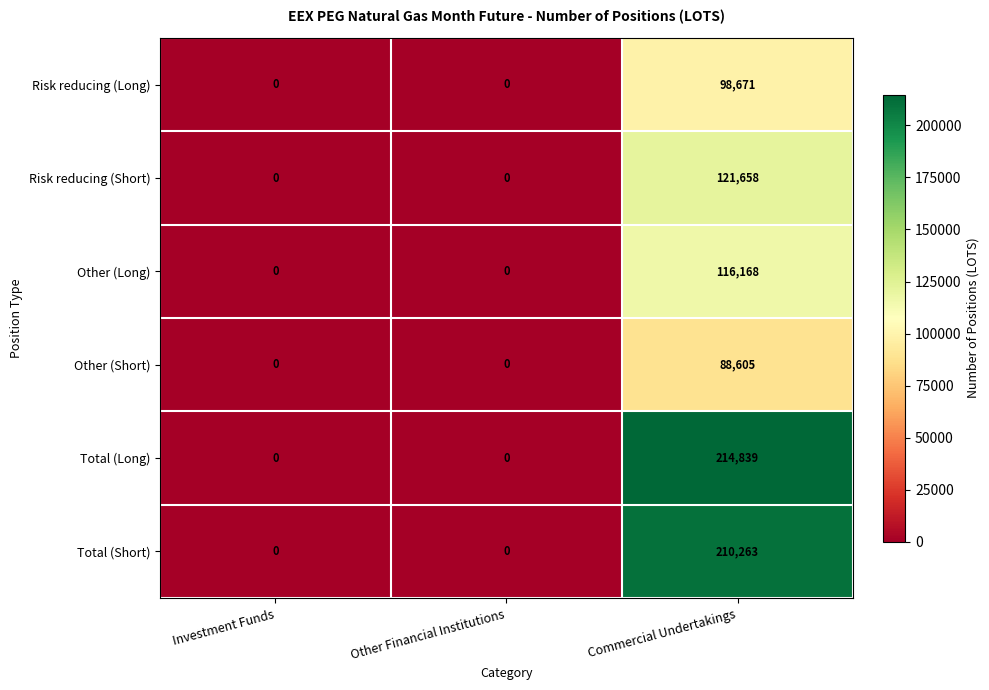

Rank the series at Commercial Undertakings from highest to lowest value.

Total (Long), Total (Short), Risk reducing (Short), Other (Long), Risk reducing (Long), Other (Short)